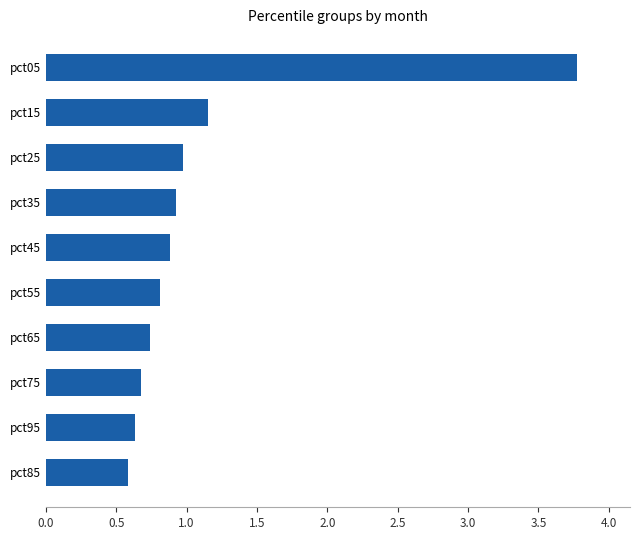

Between pct75 and pct25, which is larger?

pct25